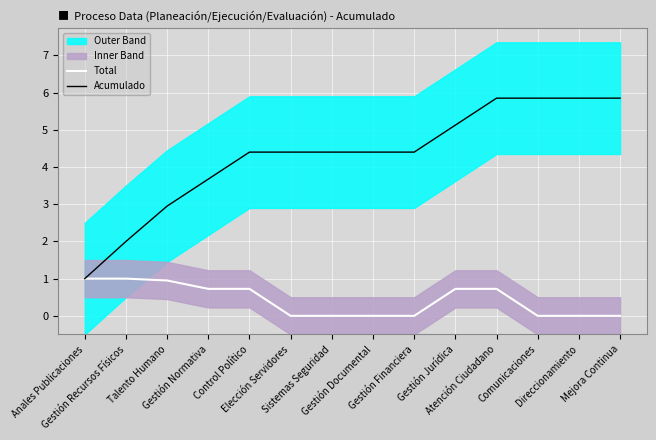

Where does the Acumulado series first go above 4?

Control Político